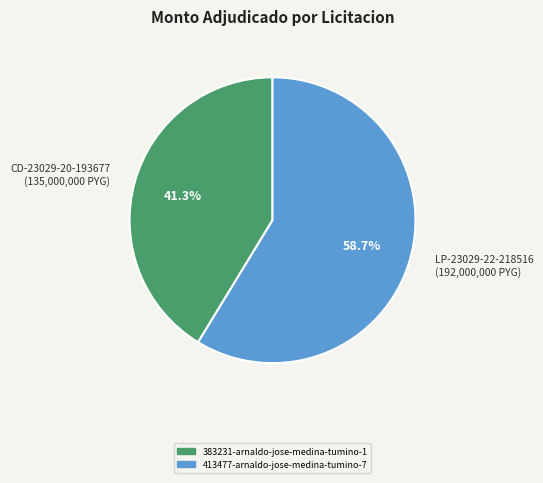

What percentage do LP-23029-22-218516 (192,000,000 PYG) and CD-23029-20-193677 (135,000,000 PYG) together represent?

100.0%